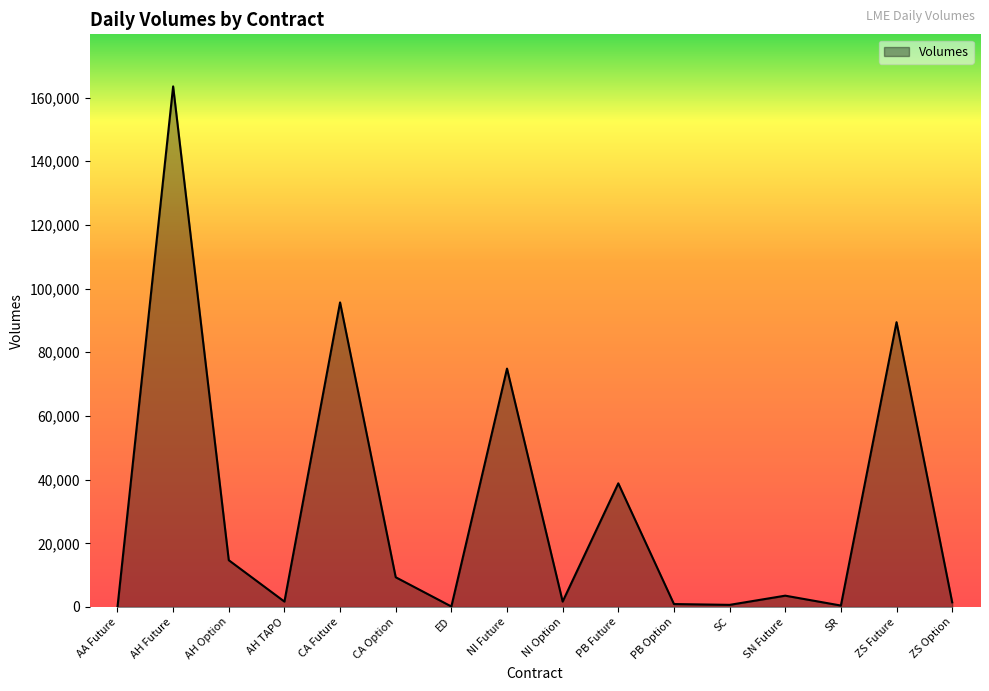

The chart shows a value of 25565 at AH Option. True or false?

False